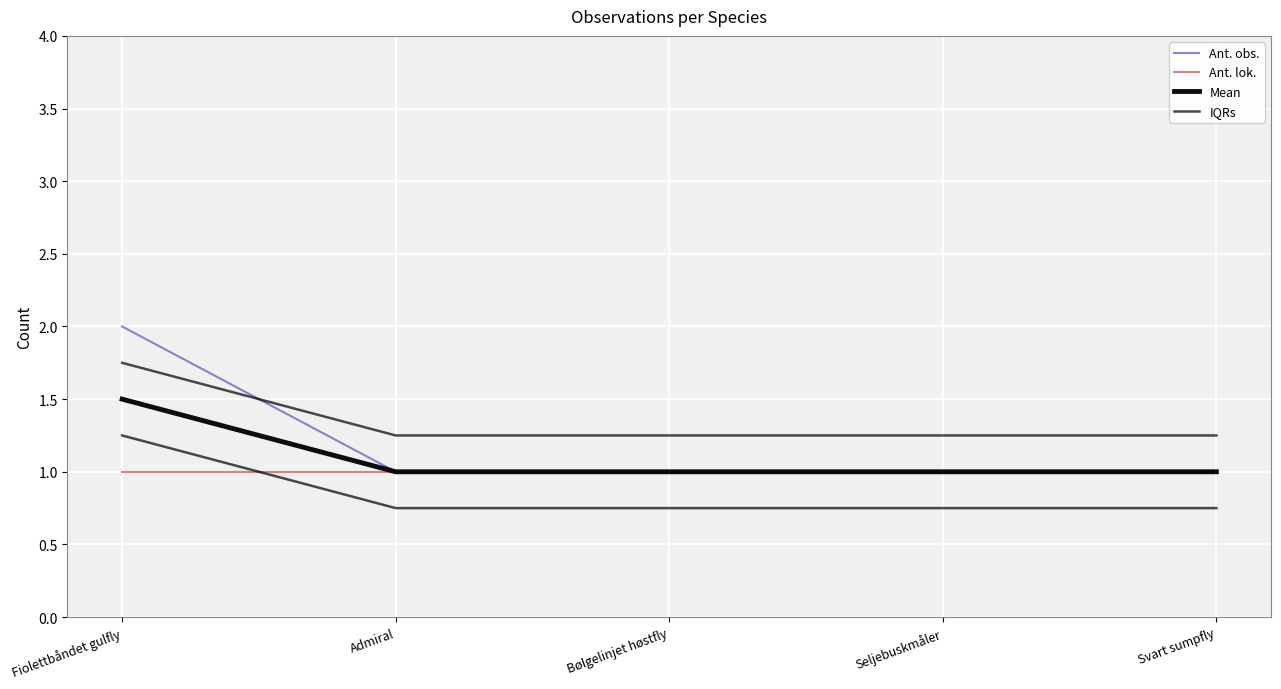

The value of Mean at Admiral is 1.0. True or false?

True